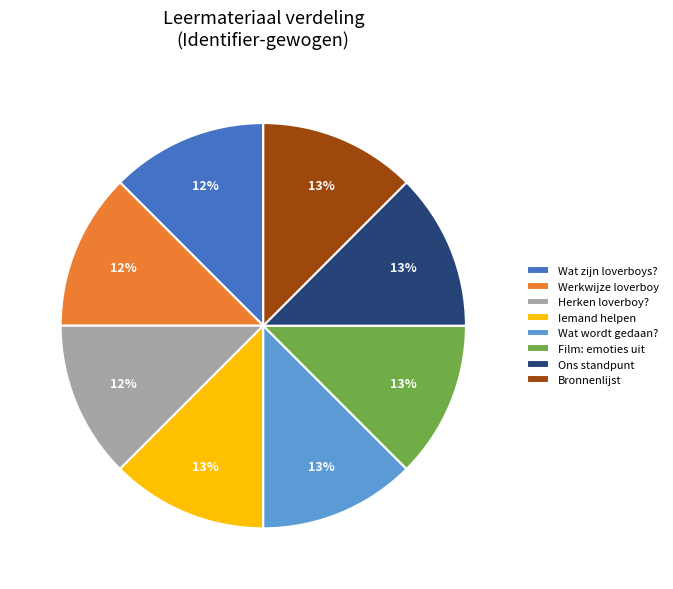

True or false: Iemand helpen accounts for 13% of the total.

True